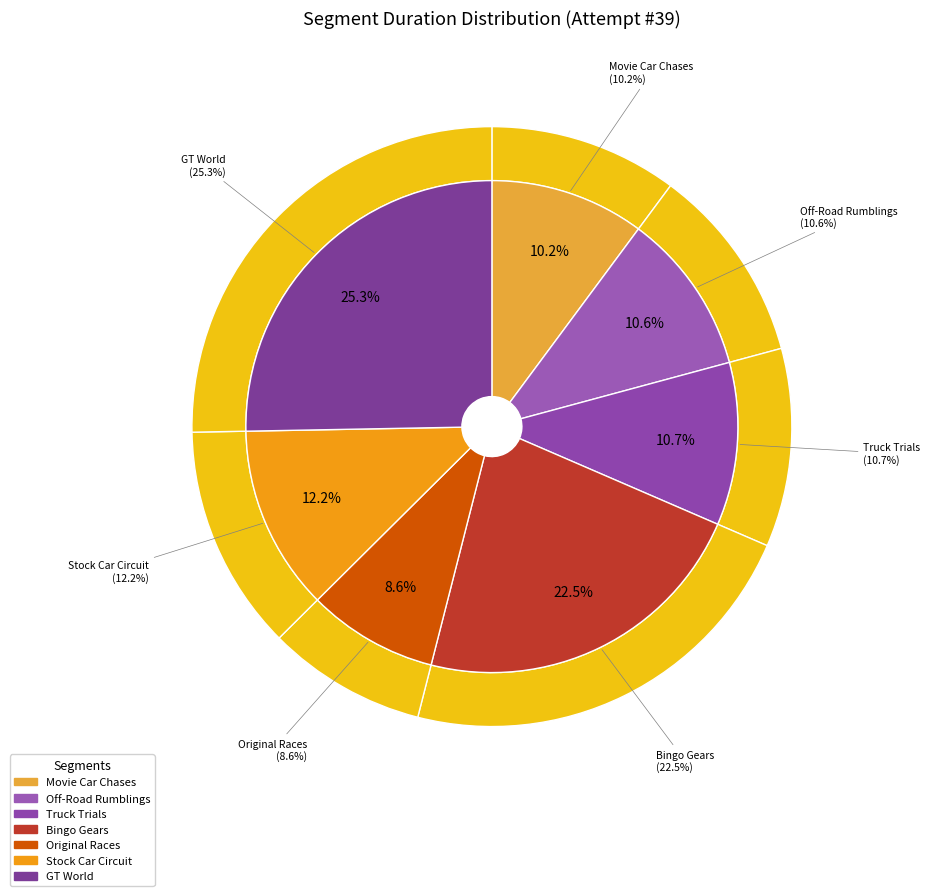

Is it true that Bingo Gears is 34% of the pie?

False